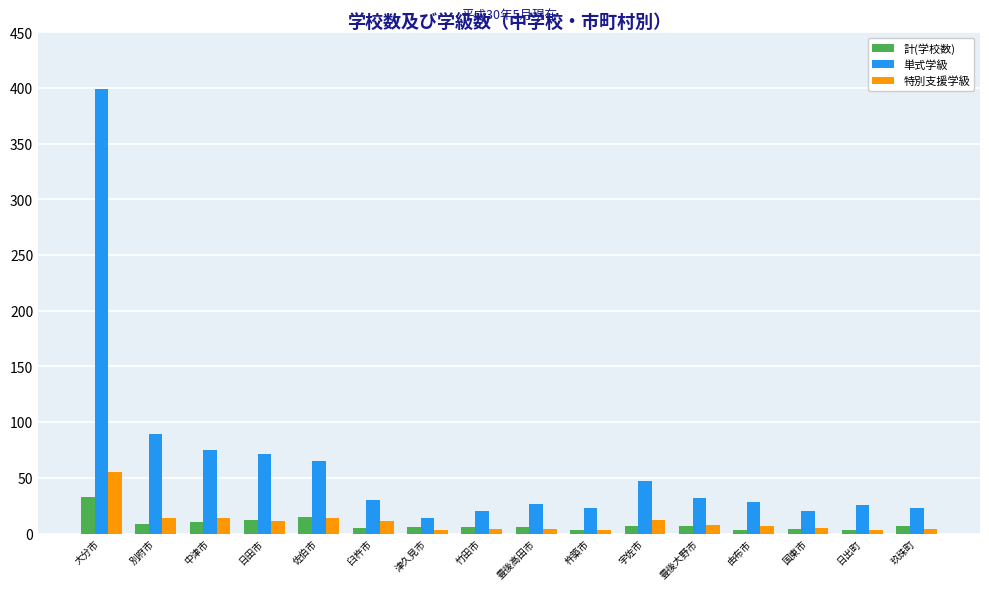

Which series has the largest total across all categories?

単式学級